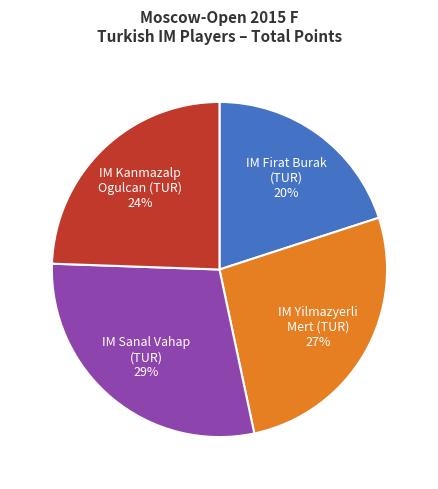

Combined, do IM Sanal Vahap (TUR) 29% and IM Kanmazalp Ogulcan (TUR) 24% account for over 50%?

Yes